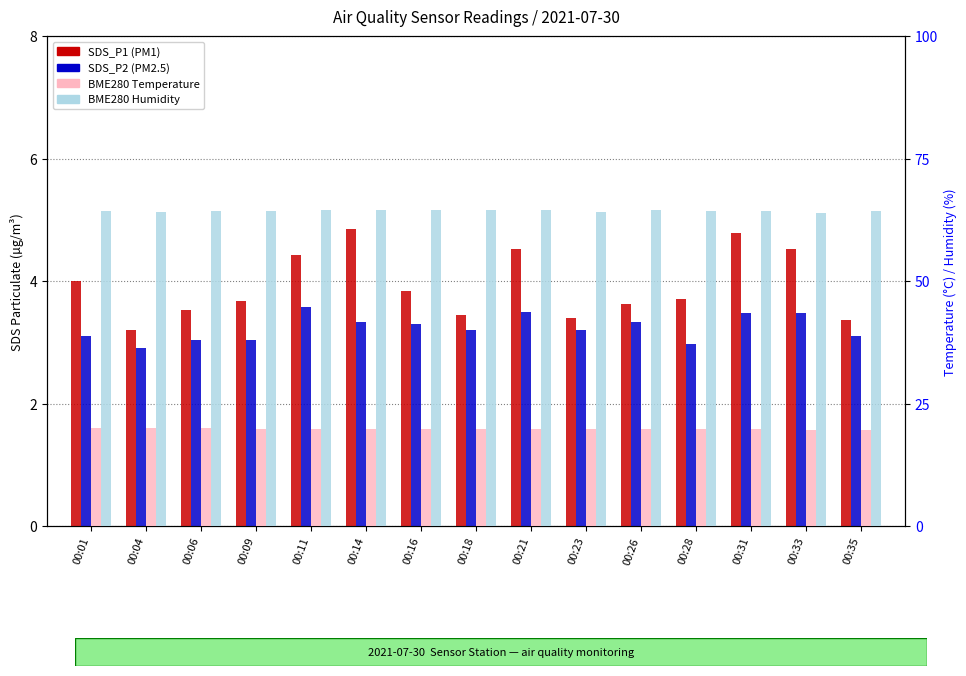

Between 00:16 and 00:11, which is larger?

00:11